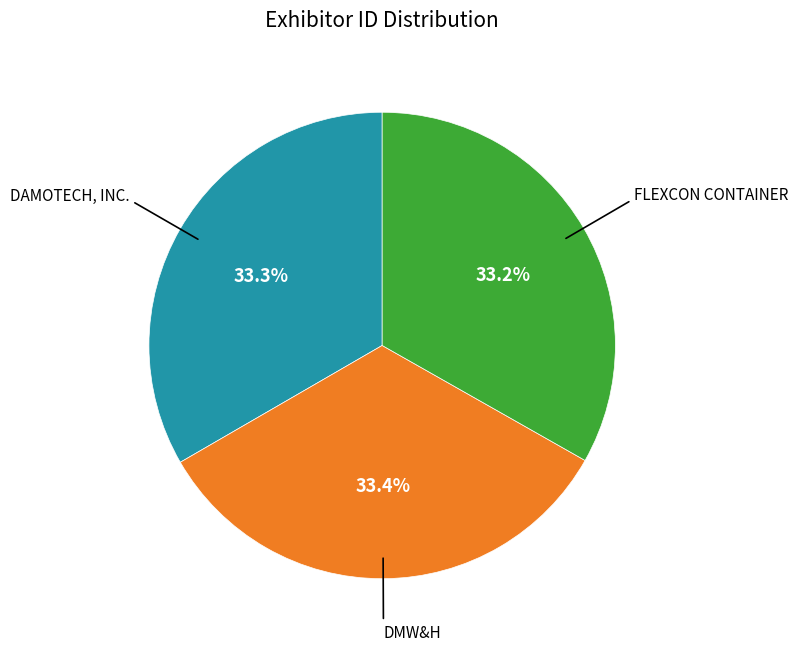

How many segments does this pie chart have?

3